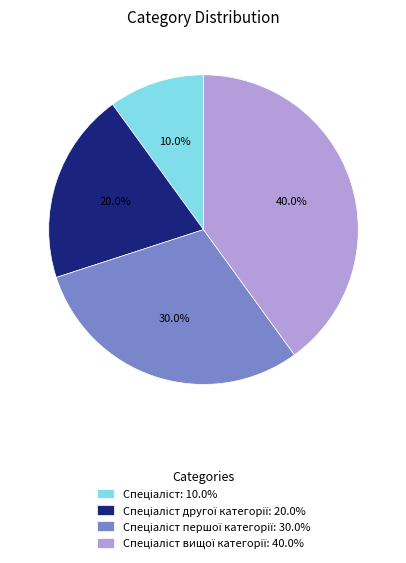

Count the number of slices in the pie.

4